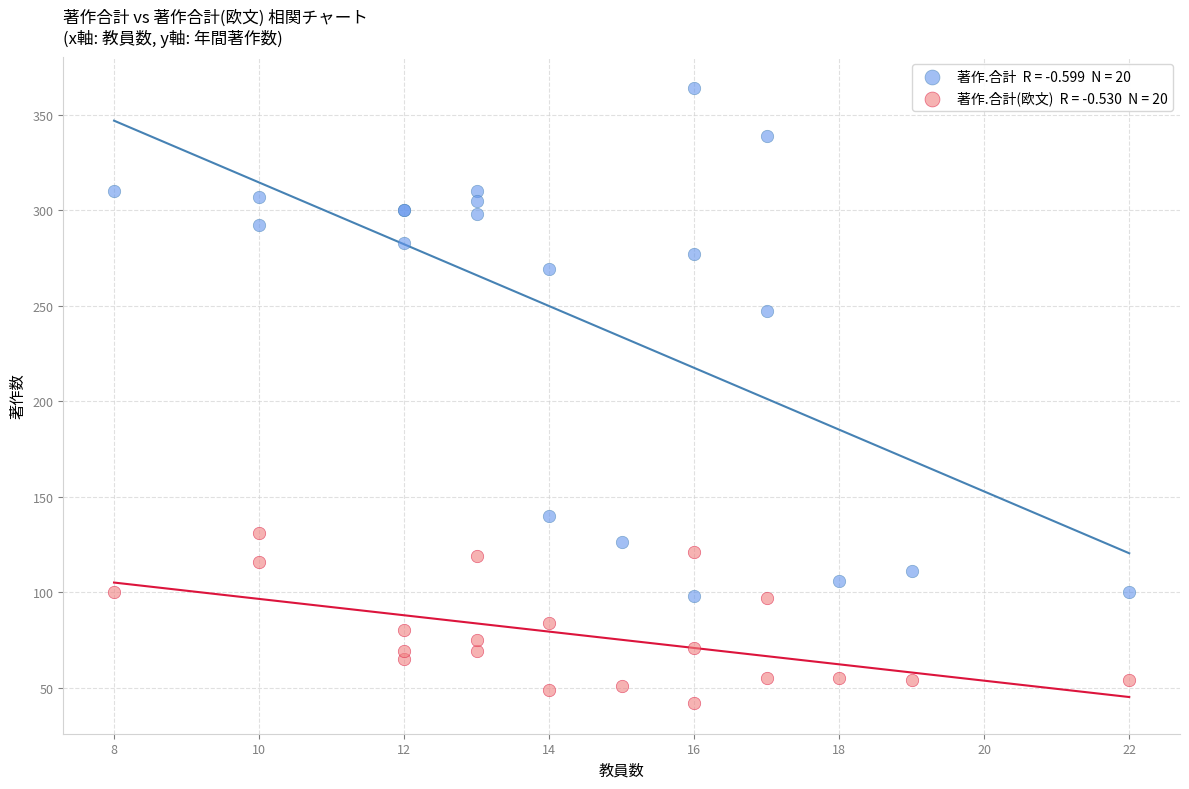

Across all series, what Y value is closest to 203?

247